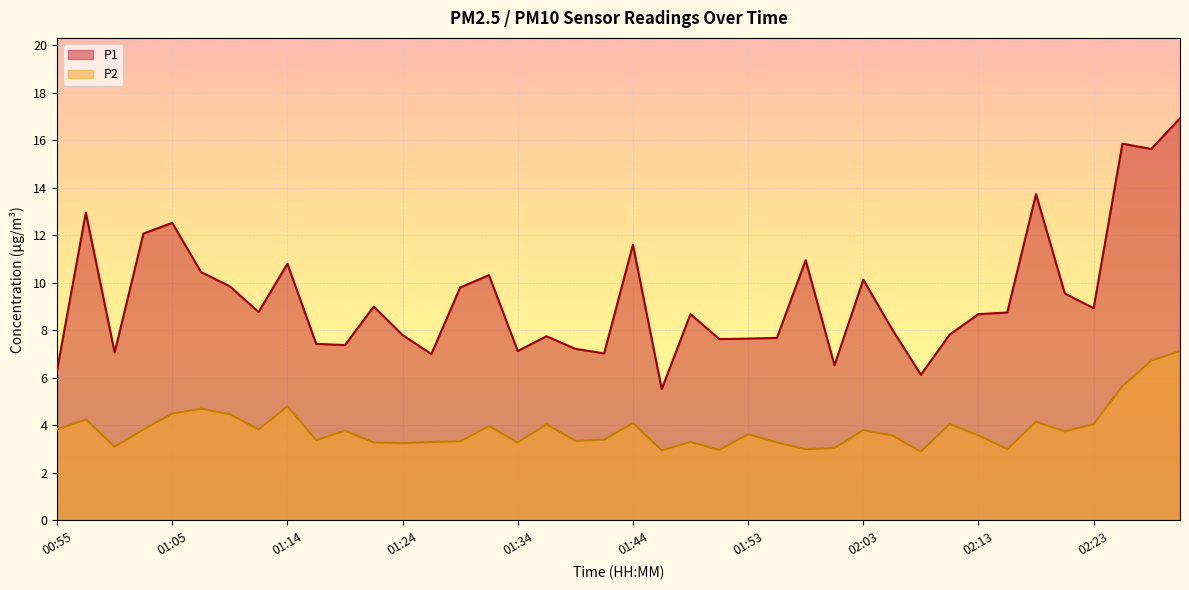

How many data points in P2 are less than 3?

3